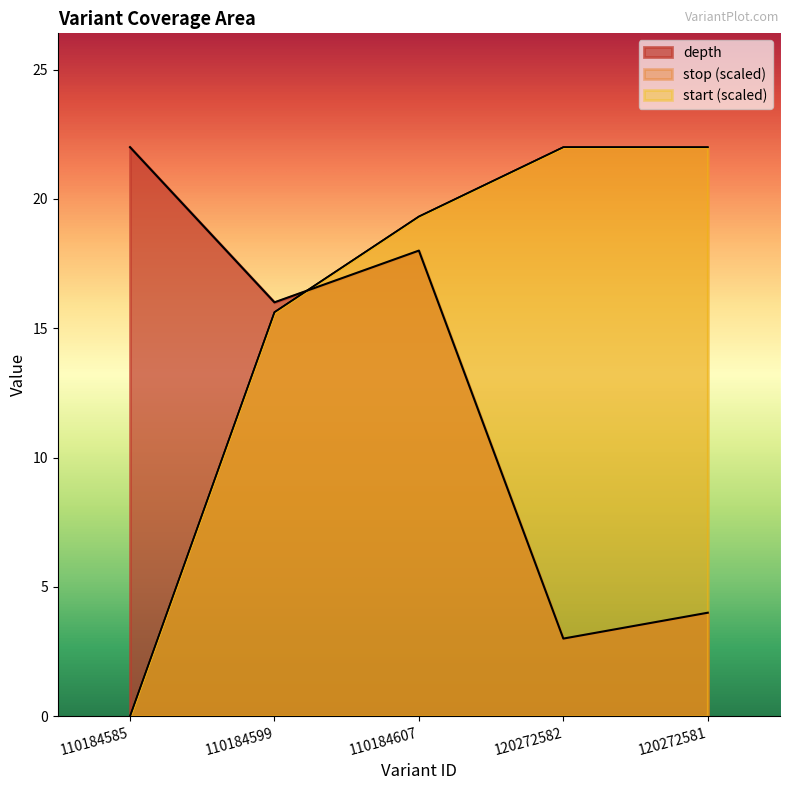

How many values in stop are above zero?

4